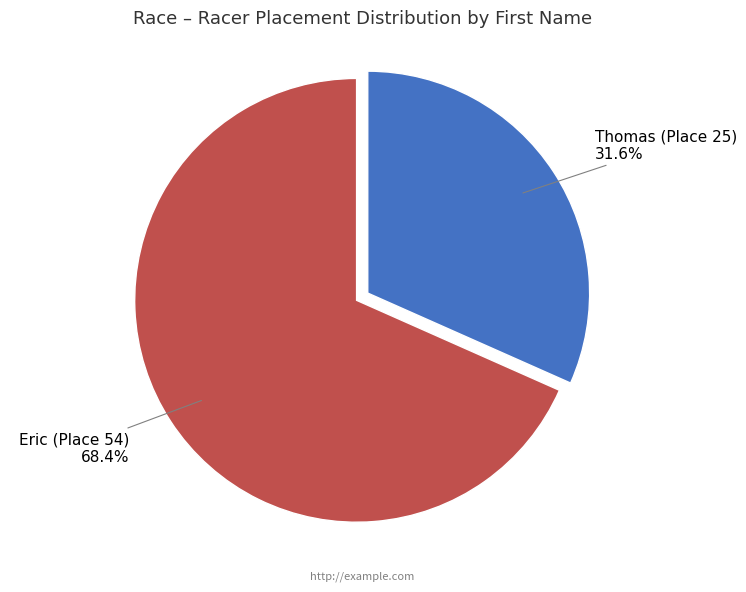

What is the smallest slice in the pie chart?

Thomas (Place 25)